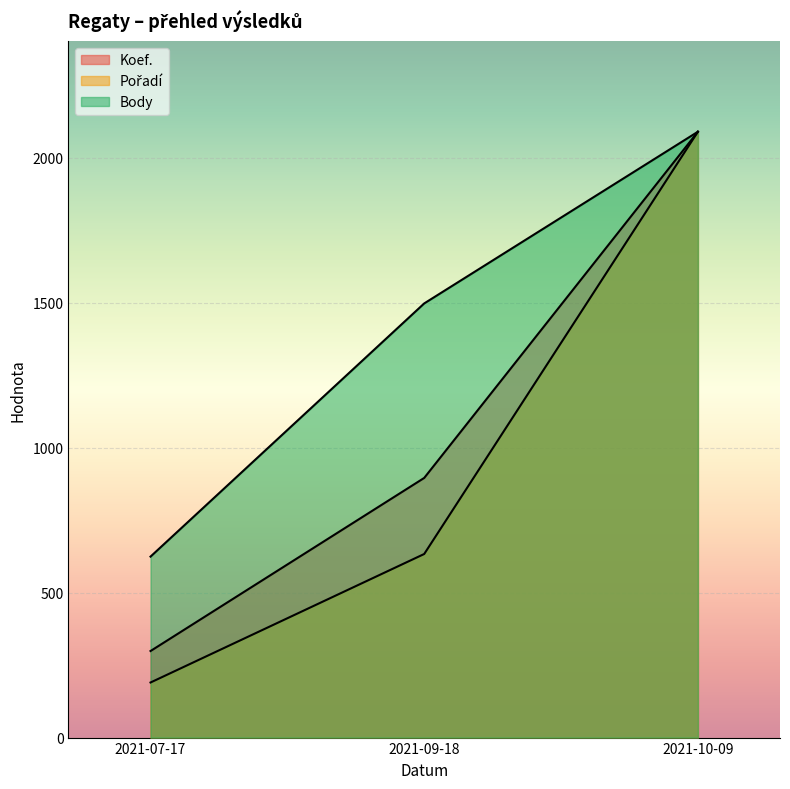

Reading right to left, what are all the values shown in this chart?

Koef.: 2089.0	895.3	298.4
Pořadí: 2089.0	633.0	189.9
Body: 2089.0	1497.0	624.0